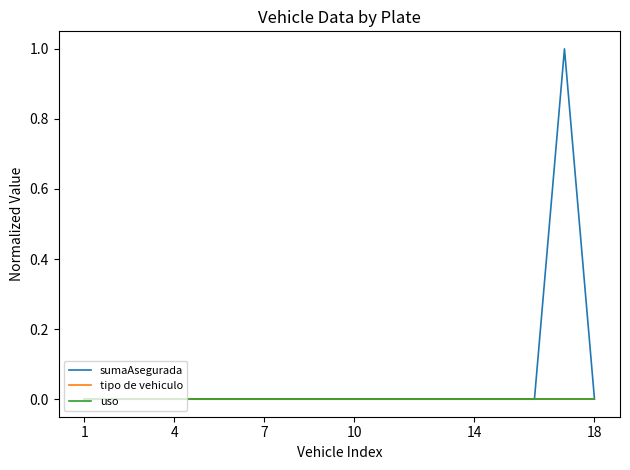

Does the chart display data point markers on the line(s)?

No